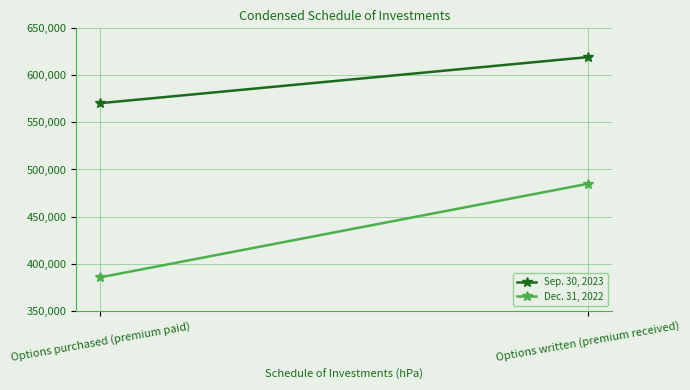

At which category does the chart reach its peak across all series?

Options written (premium received)